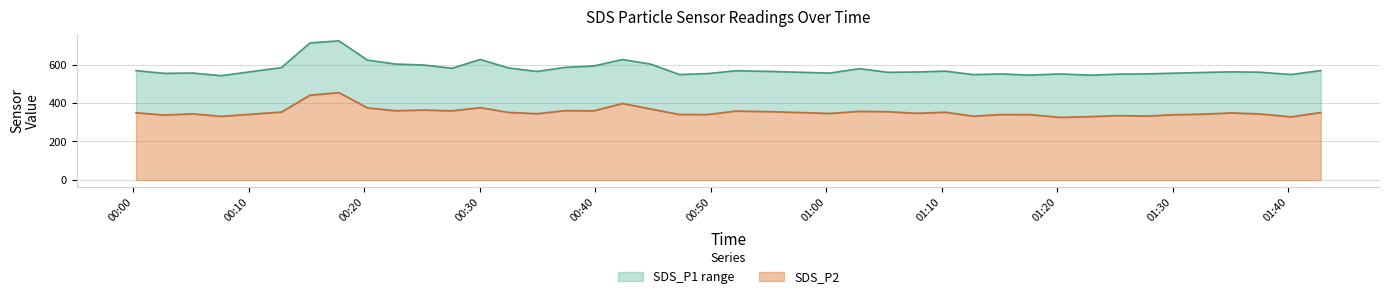

True or false: SDS_P1 and SDS_P2 cross at least once.

False